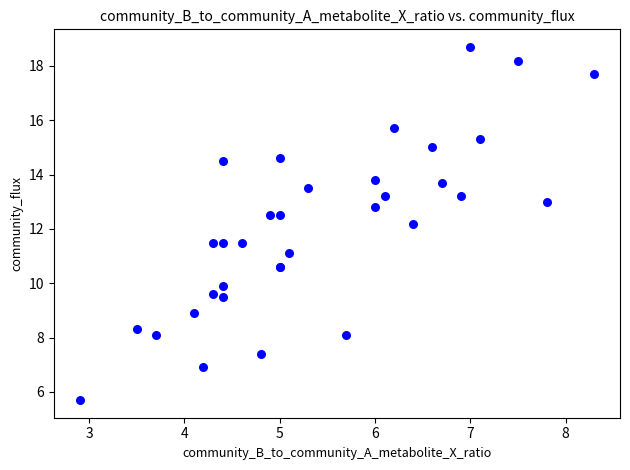

What Y value in the scatter plot is closest to 12?

12.2